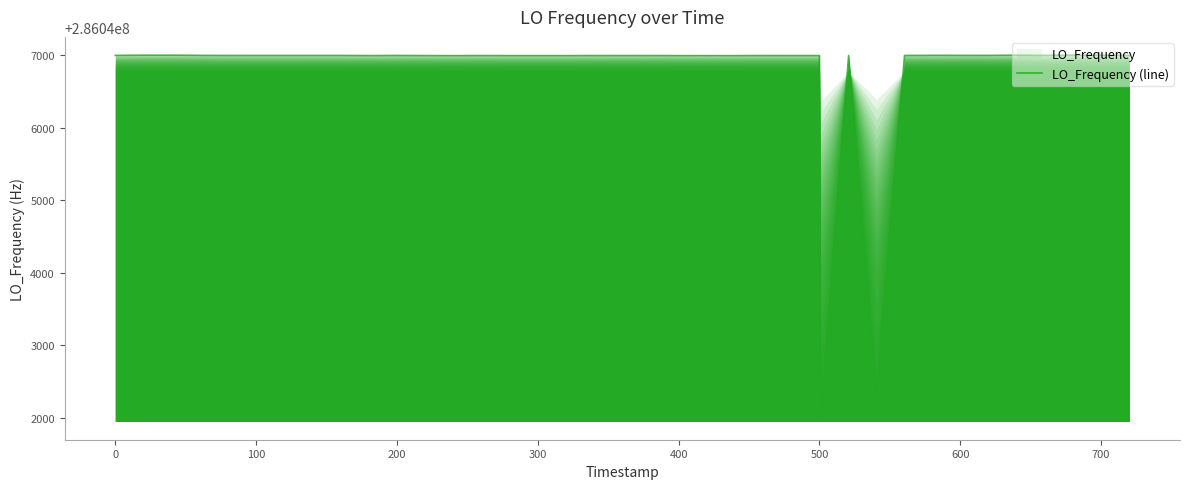

What is the greatest value displayed?

286047002.8